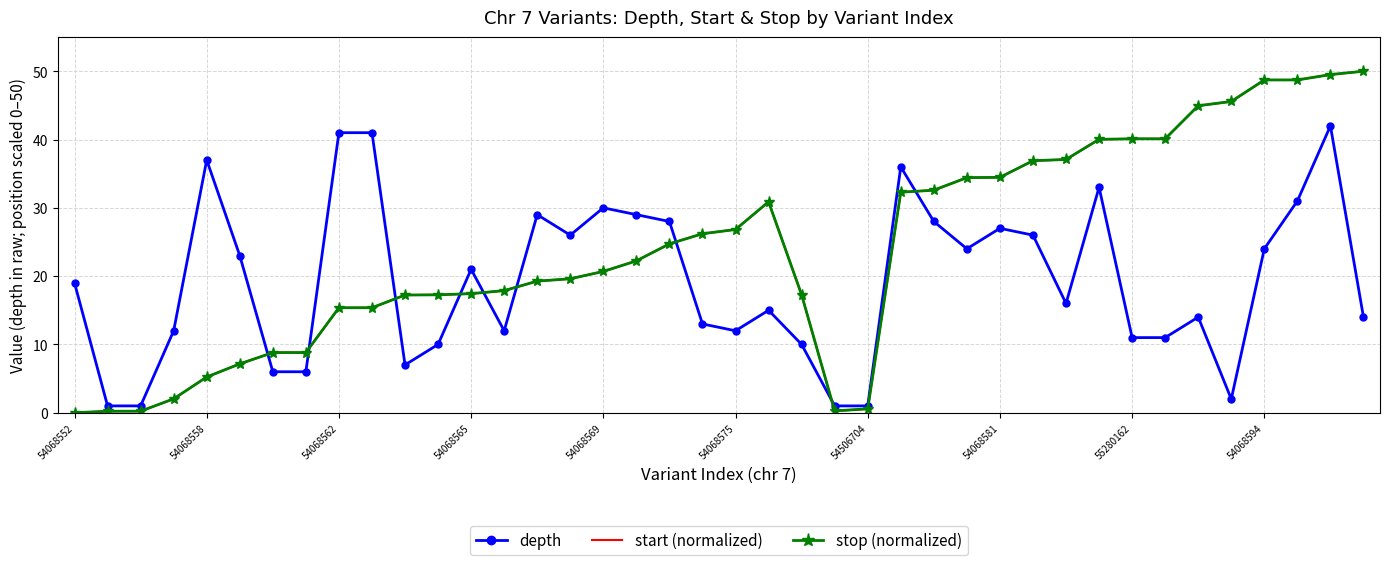

What are all the series names shown in the legend?

depth, start (normalized), stop (normalized)